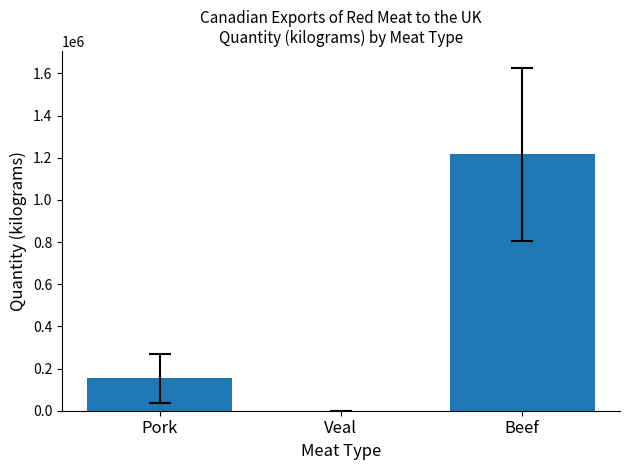

Count the number of categories in the chart.

3